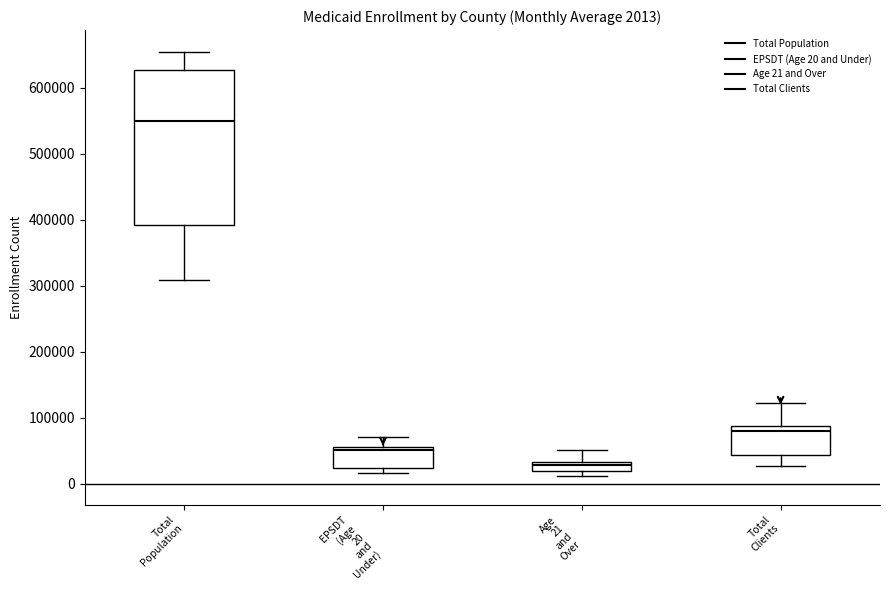

Which box is the tallest, from its lower edge to its upper edge?

Total Population